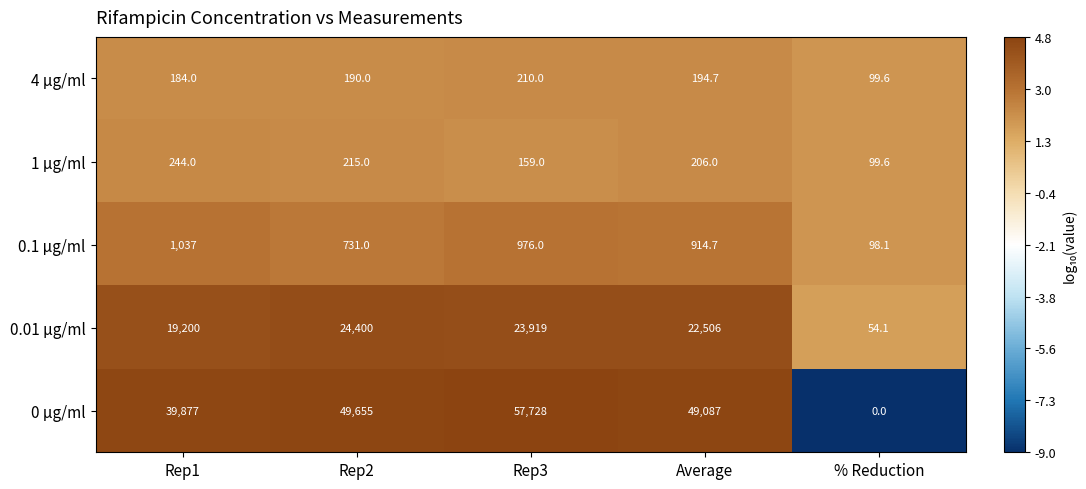

Which series changed the most between Rep1 and % Reduction?

0 µg/ml